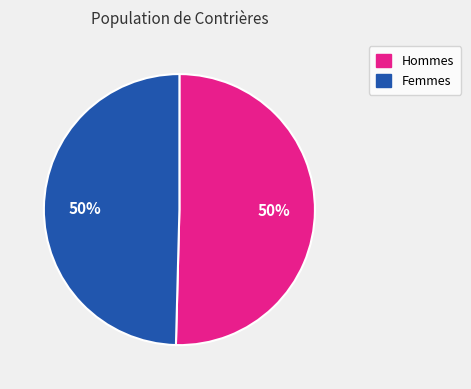

To the nearest percent, what is the average slice percentage?

50%